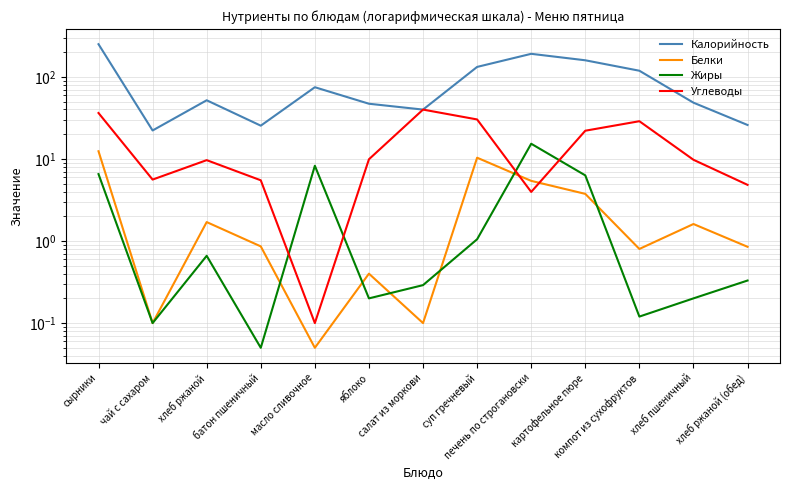

What is the approximate value of Жиры at масло сливочное?

8.2